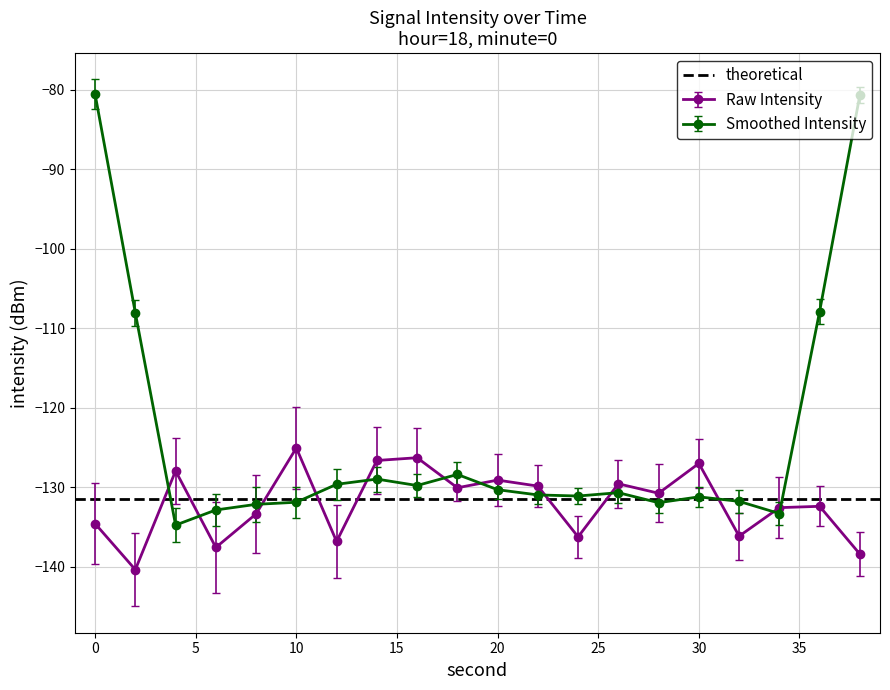

What is the difference between the maximum and second lowest values?

13.3